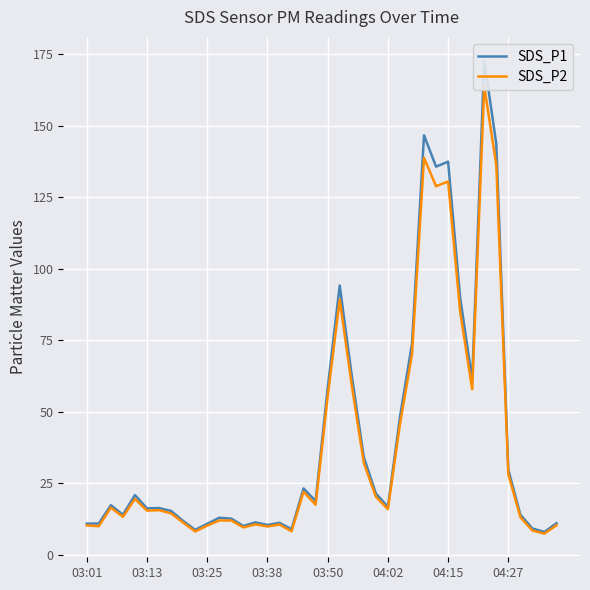

What is the total value across all series at 24?

41.6